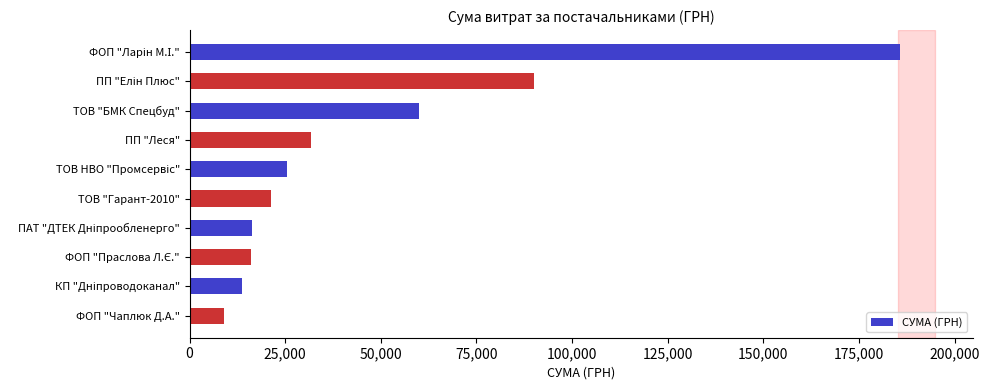

Is it true that the value at ТОВ "БМК Спецбуд" is 60000.0?

True